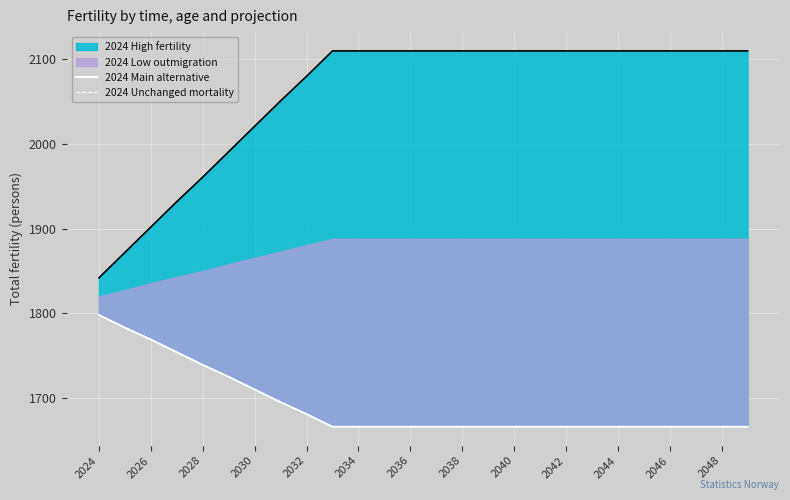

The 2024 Main alternative series shows 2463 at 2042. True or false?

False